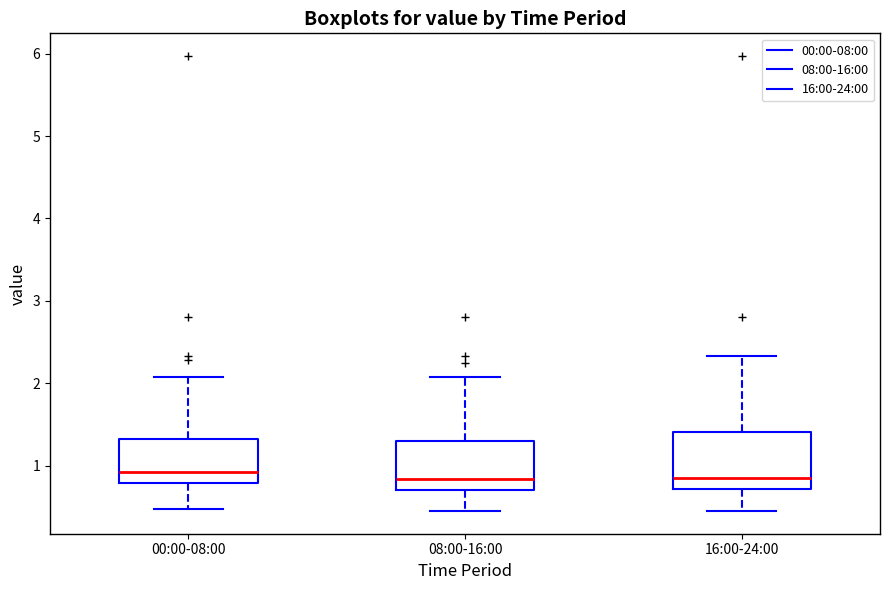

Reading left to right, transcribe this box plot: for each box, give where its median line is, the range the box spans, and where its two whiskers end, as read against the y-axis. The values are not printed on the chart, so give them approximately, as read against the axis.

00:00-08:00: median 0.9, box 0.8 to 1.3, whiskers 0.5 to 2.1
08:00-16:00: median 0.8, box 0.7 to 1.3, whiskers 0.5 to 2.1
16:00-24:00: median 0.9, box 0.7 to 1.4, whiskers 0.5 to 2.3